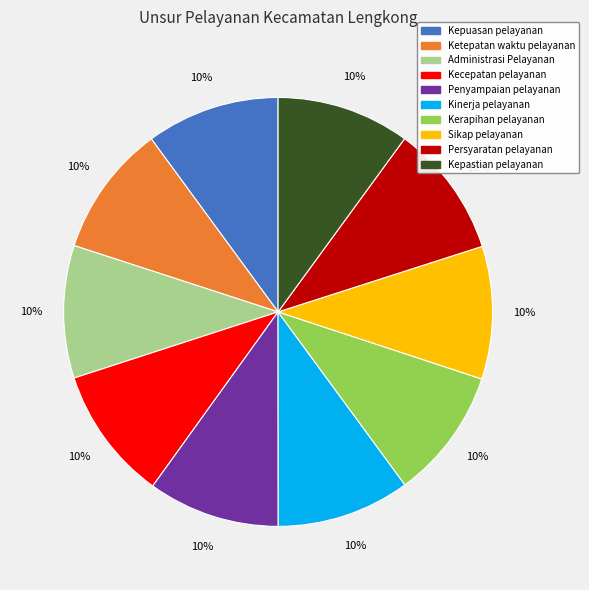

Is there any slice that represents more than half of the pie?

No